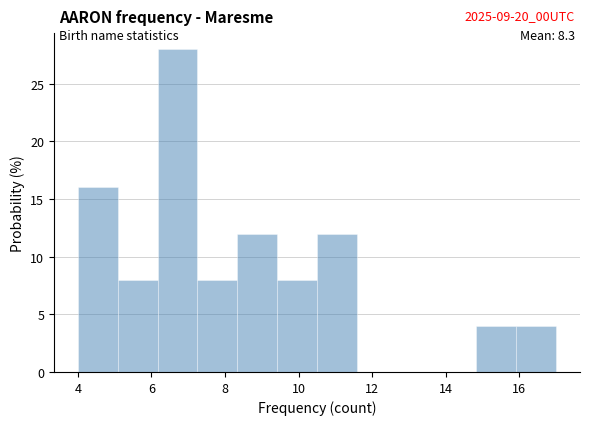

Which range on the x-axis has the tallest bar?

6.2 to 7.2